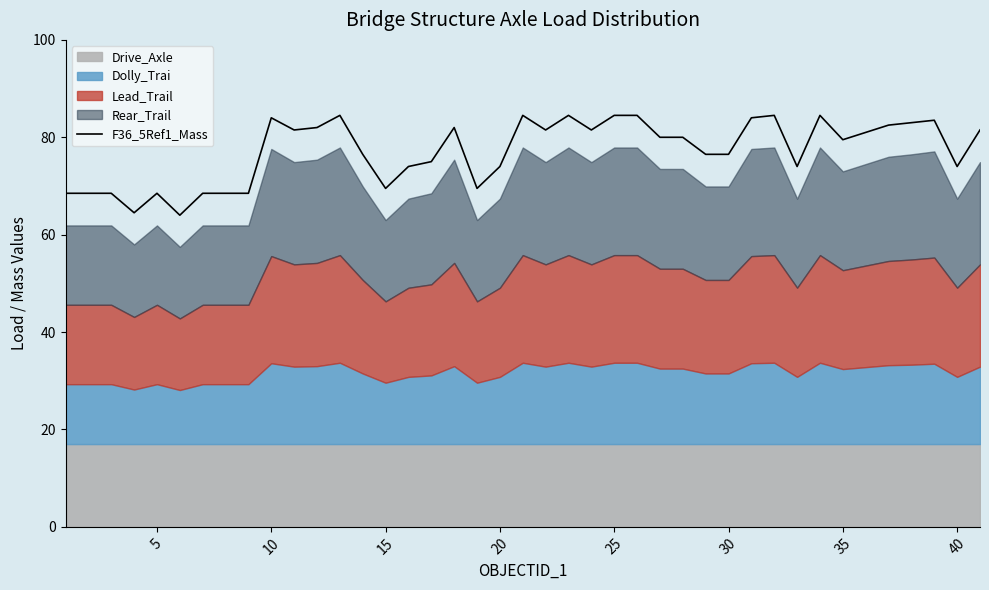

What is the lowest value of the F36_5Ref1_Mass series?

64.0